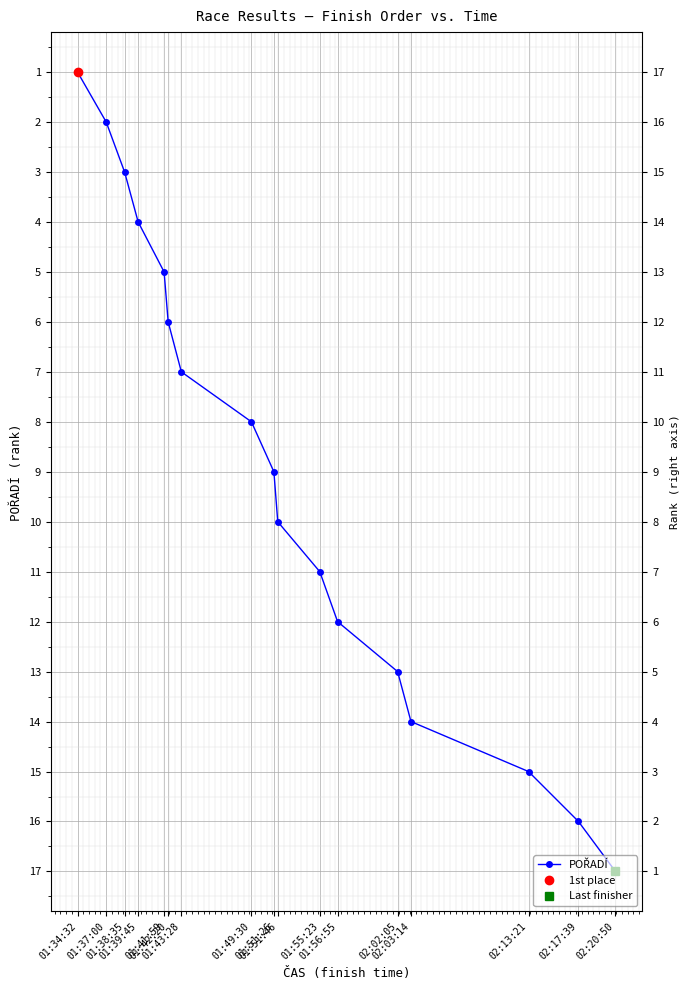

Reading left to right, list all the values displayed in this chart.

01:34:32=1	01:37:00=2	01:38:35=3	01:39:45=4	01:41:59=5	01:42:20=6	01:43:28=7	01:49:30=8	01:51:26=9	01:51:46=10	01:55:23=11	01:56:55=12	02:02:05=13	02:03:14=14	02:13:21=15	02:17:39=16	02:20:50=17